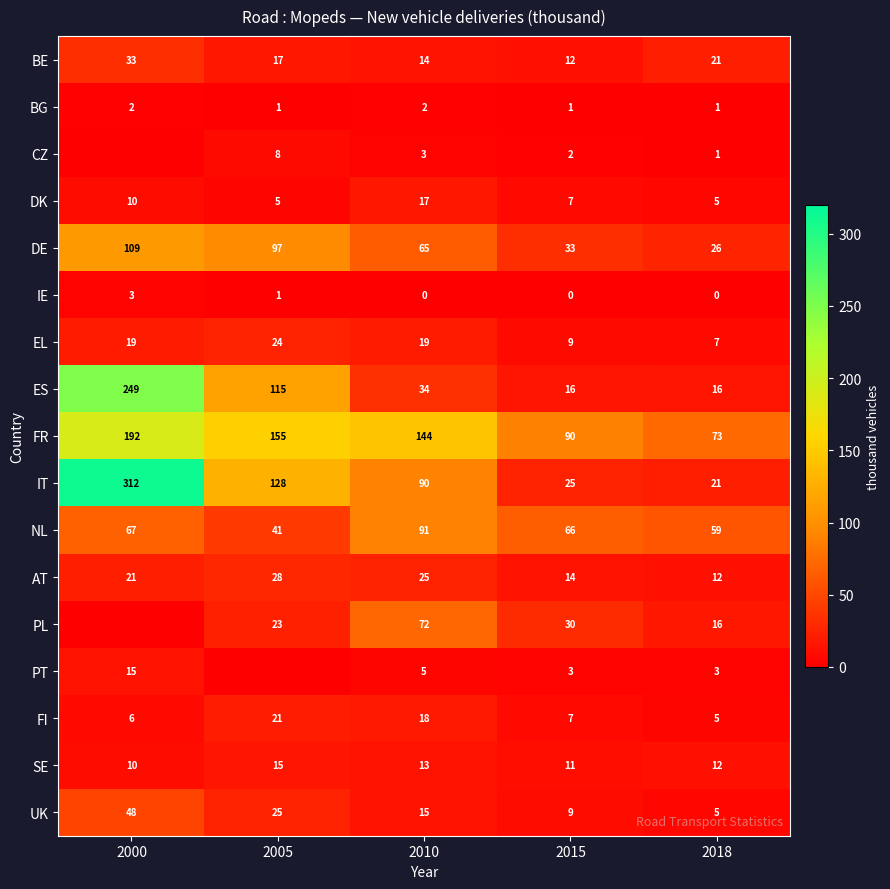

Rank the categories by IT value from lowest to highest.

2018, 2015, 2010, 2005, 2000